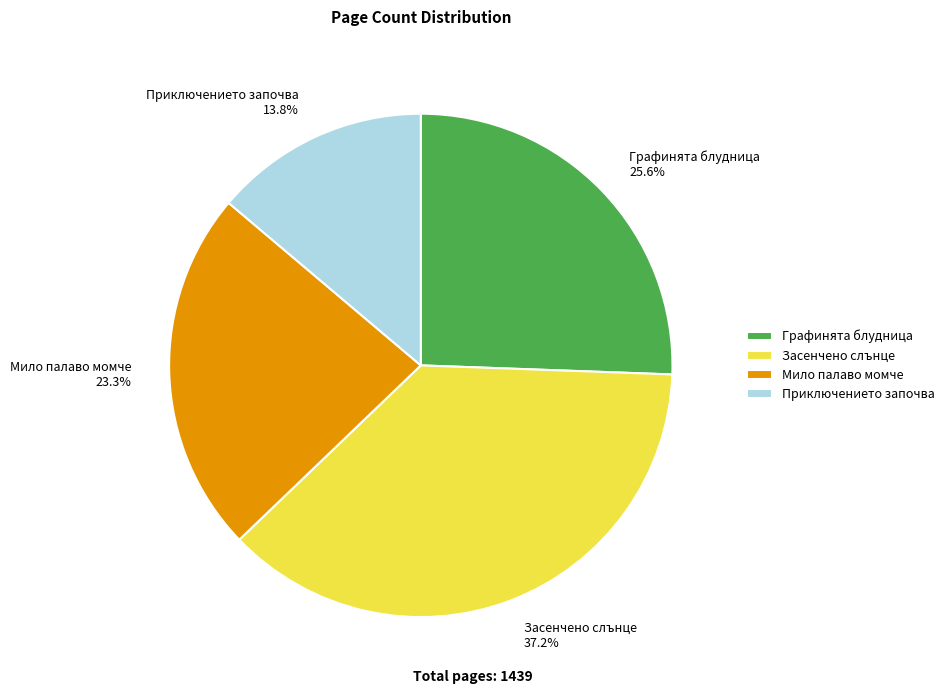

What is the largest slice in the pie chart?

Засенчено слънце